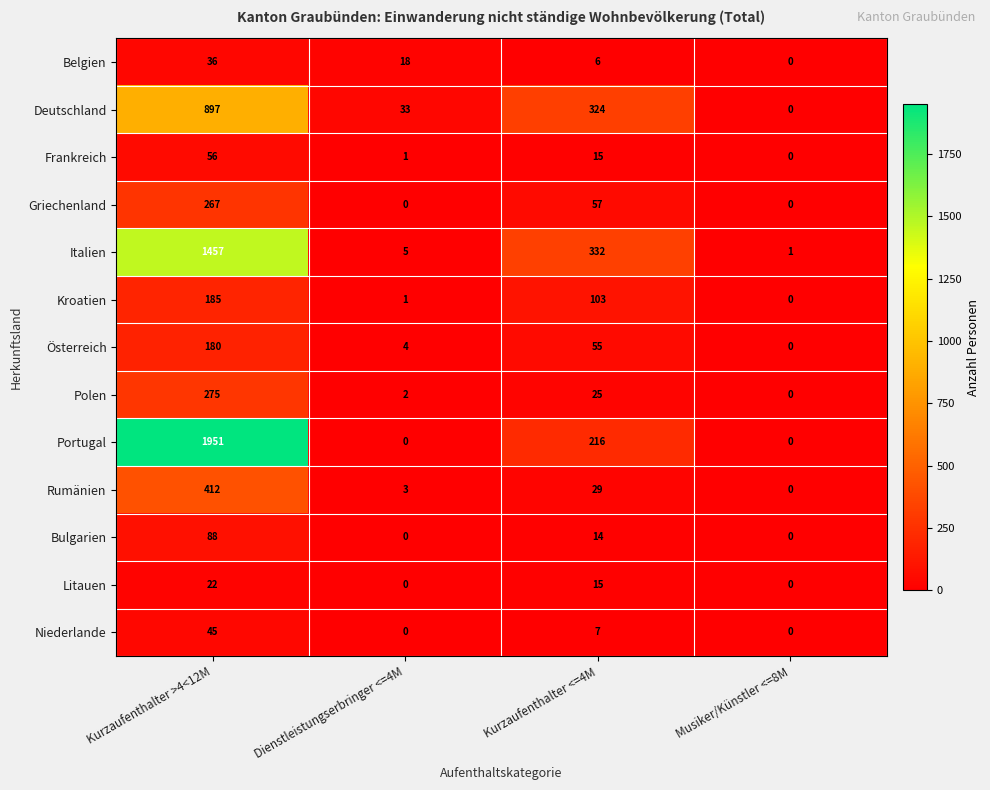

What is the difference between the highest and lowest values at Kurzaufenthalter >4<12M?

1929